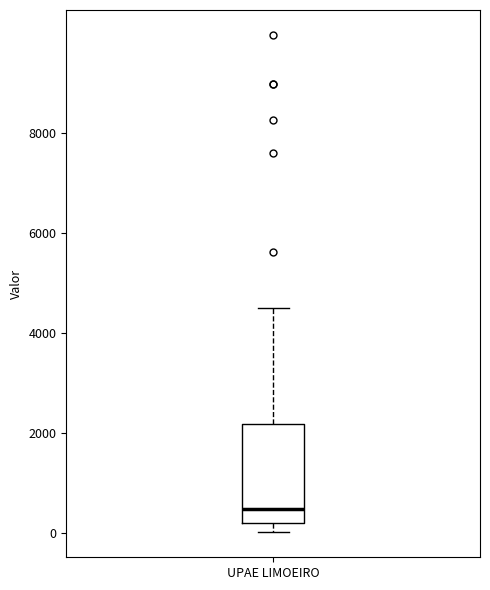

Where is the upper edge of the box for UPAE LIMOEIRO on the y-axis? The values are not printed on the chart, so give them approximately, as read against the axis.

2200